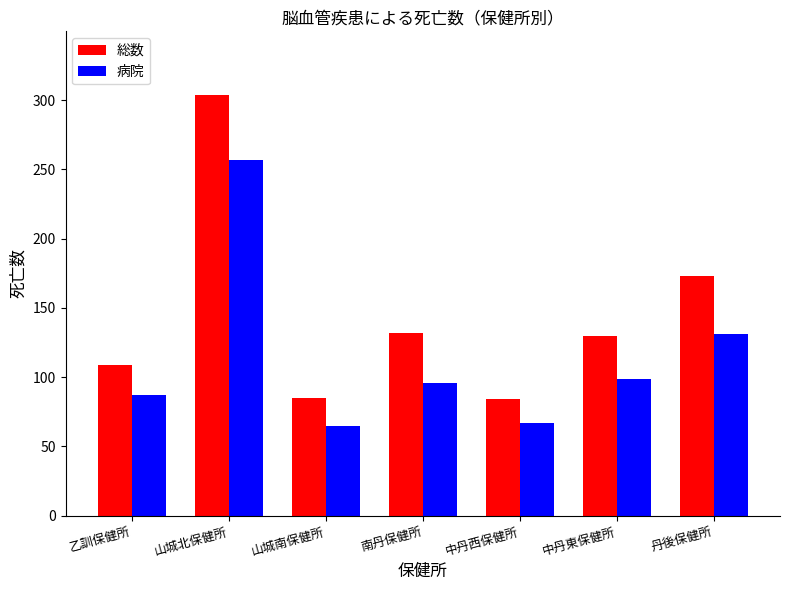

How many data points in 病院 are less than 96?

3